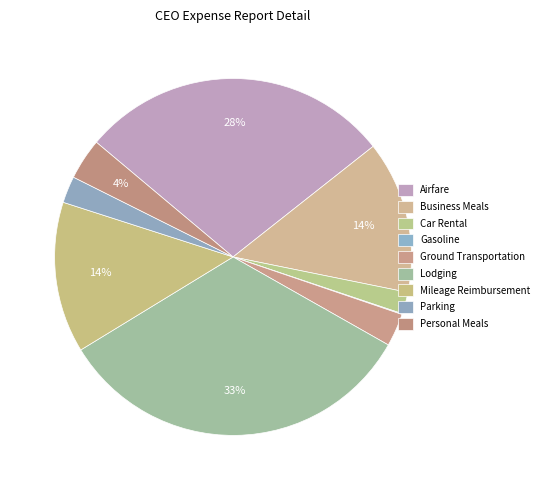

Approximately how many times larger is the value at Lodging compared to Parking?

13.6